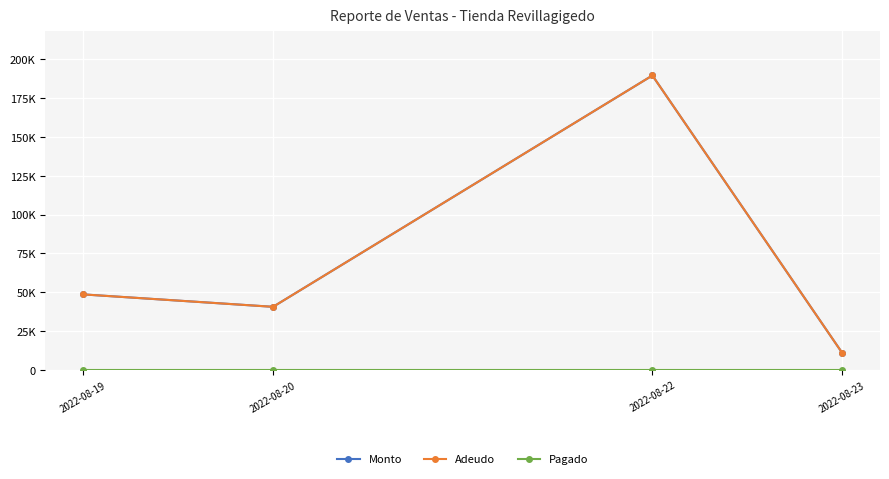

What is the sum of the Monto values at 2022-08-19 and 2022-08-23?

59727